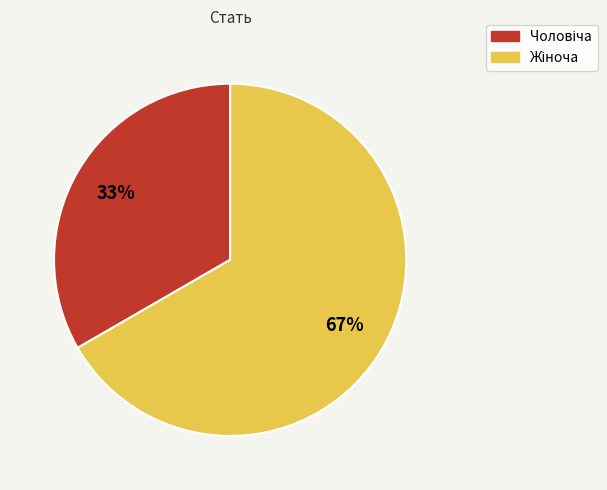

Is there any slice that represents more than half of the pie?

Yes